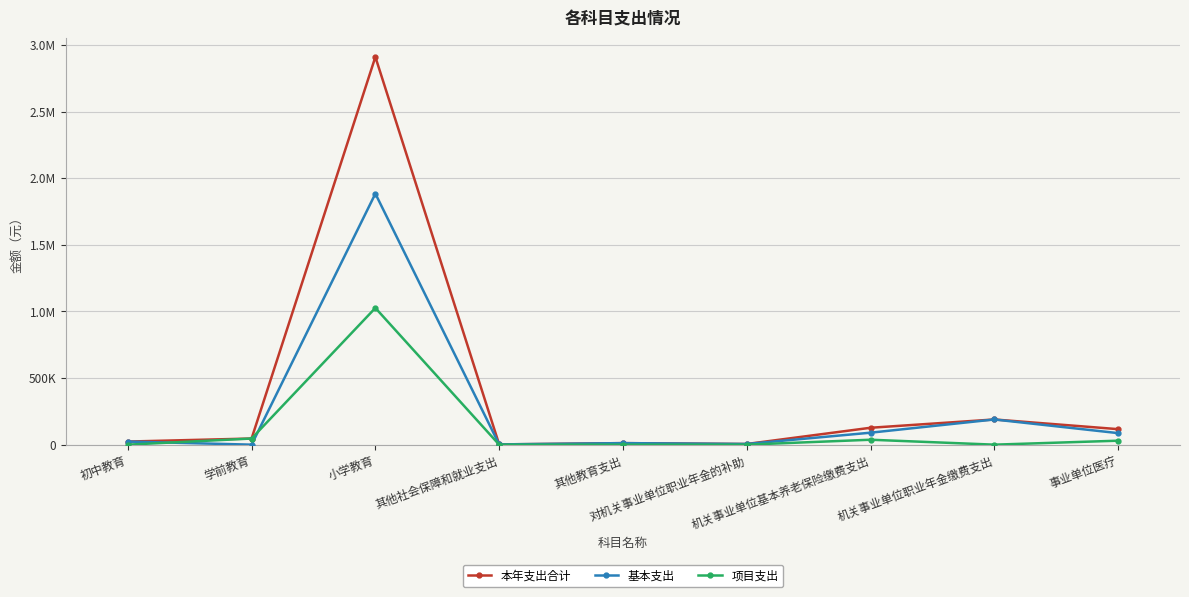

Reading right to left, list all the values displayed in this chart.

本年支出合计: 116372.0	189080.5	126788.5	5035.6	11492.4	1901.5	2909513.0	46063.1	23300.0
基本支出: 86577.8	189080.5	89798.6	5035.6	11492.4	1901.5	1883637.1	0.0	23300.0
项目支出: 29794.1	0.0	36989.9	0.0	0.0	0.0	1025875.9	46063.1	0.0